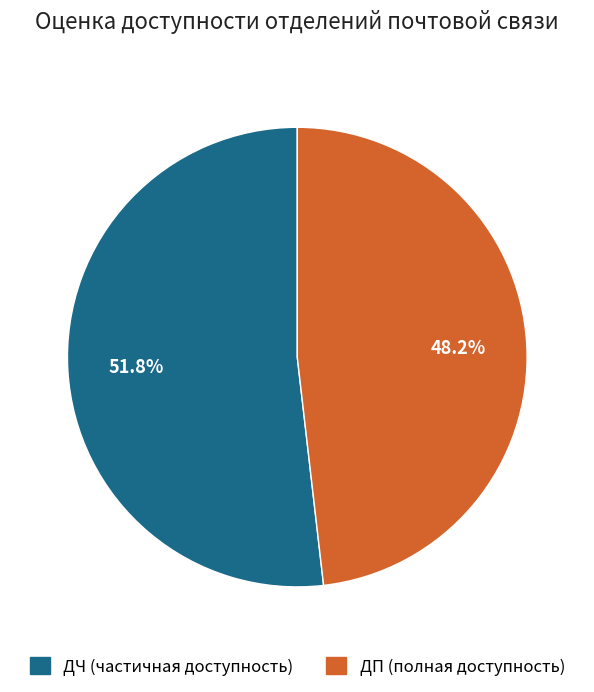

What is the majority slice?

ДЧ